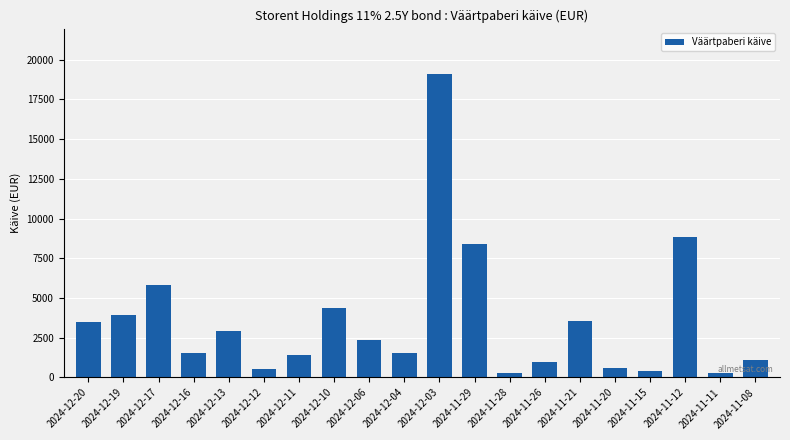

What is the label of the 16th bar from the left?

2024-11-20